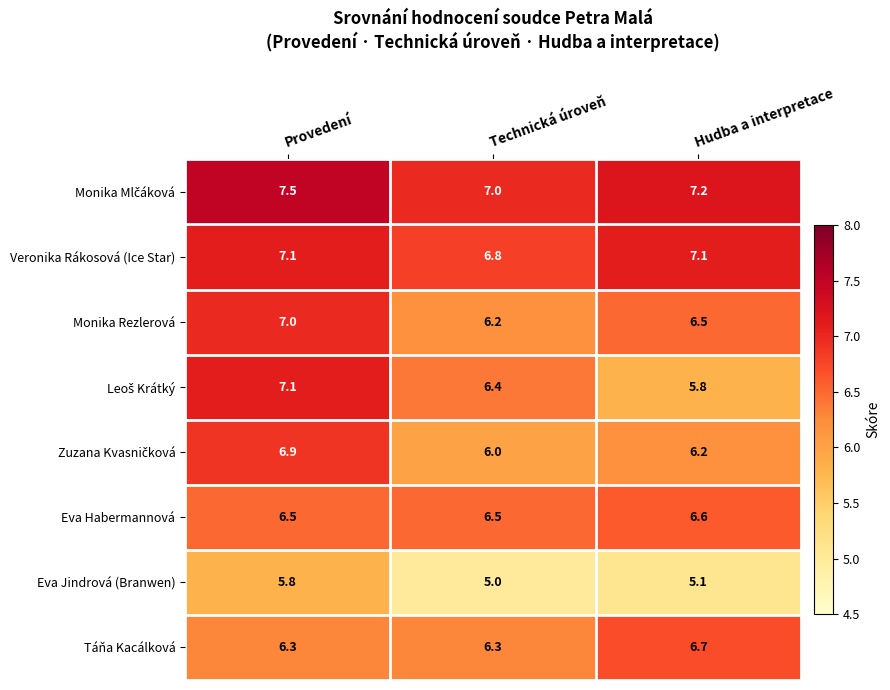

What is the difference between the highest and lowest values at Hudba a interpretace?

2.1